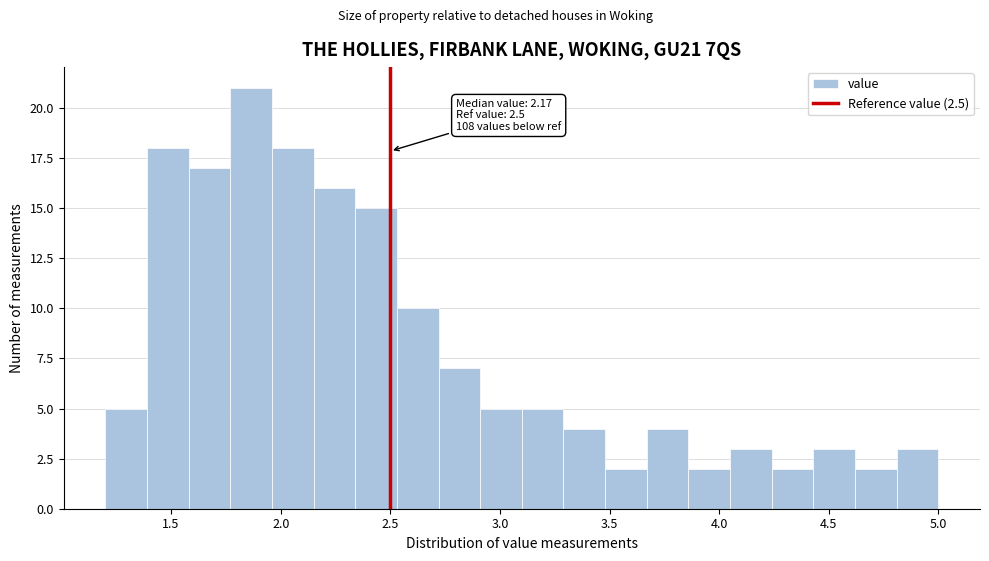

Around what value on the x-axis is the tallest bar? Give the approximate position of its centre, as read against the axis.

1.85